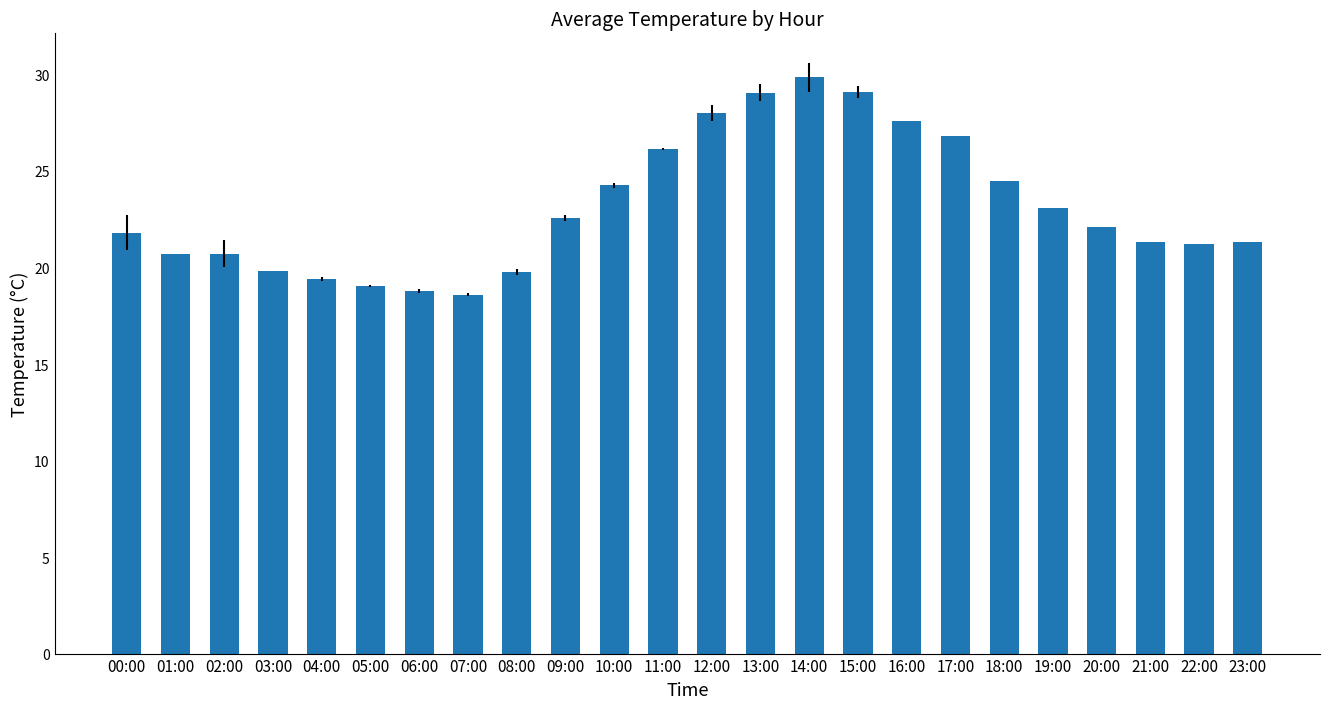

At which category does the chart reach its peak across all series?

14:00